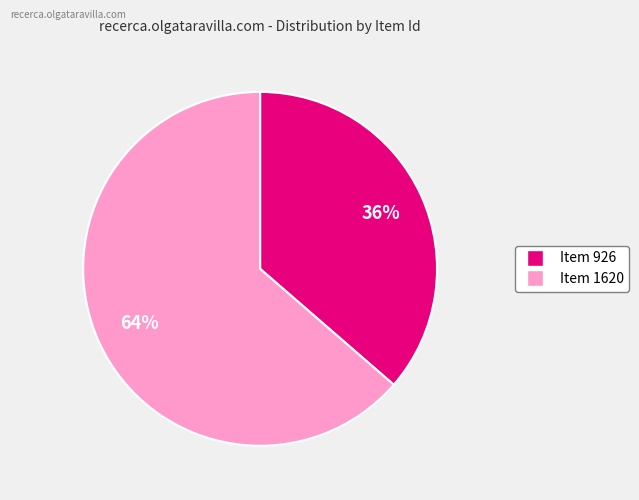

To the nearest percent, what is the average slice percentage?

50%